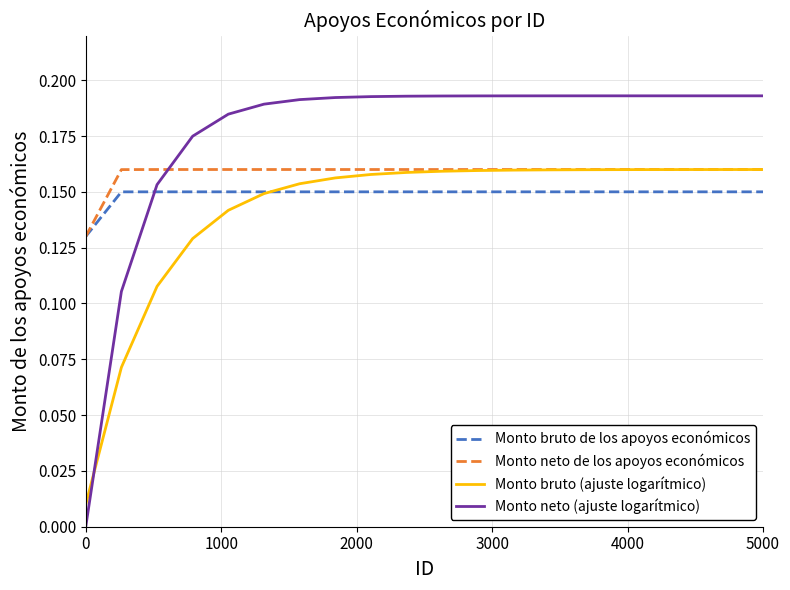

Rank the series by their average value, from highest to lowest.

Monto neto (ajuste logarítmico), Monto neto de los apoyos económicos, Monto bruto de los apoyos económicos, Monto bruto (ajuste logarítmico)